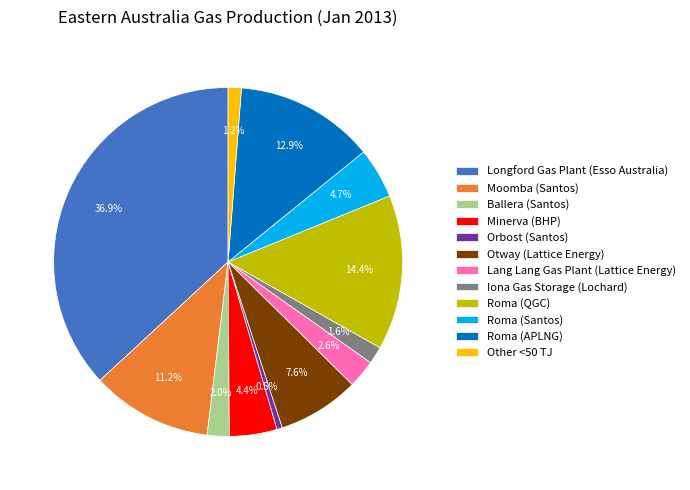

Which category has the smallest portion of the pie?

Orbost (Santos)